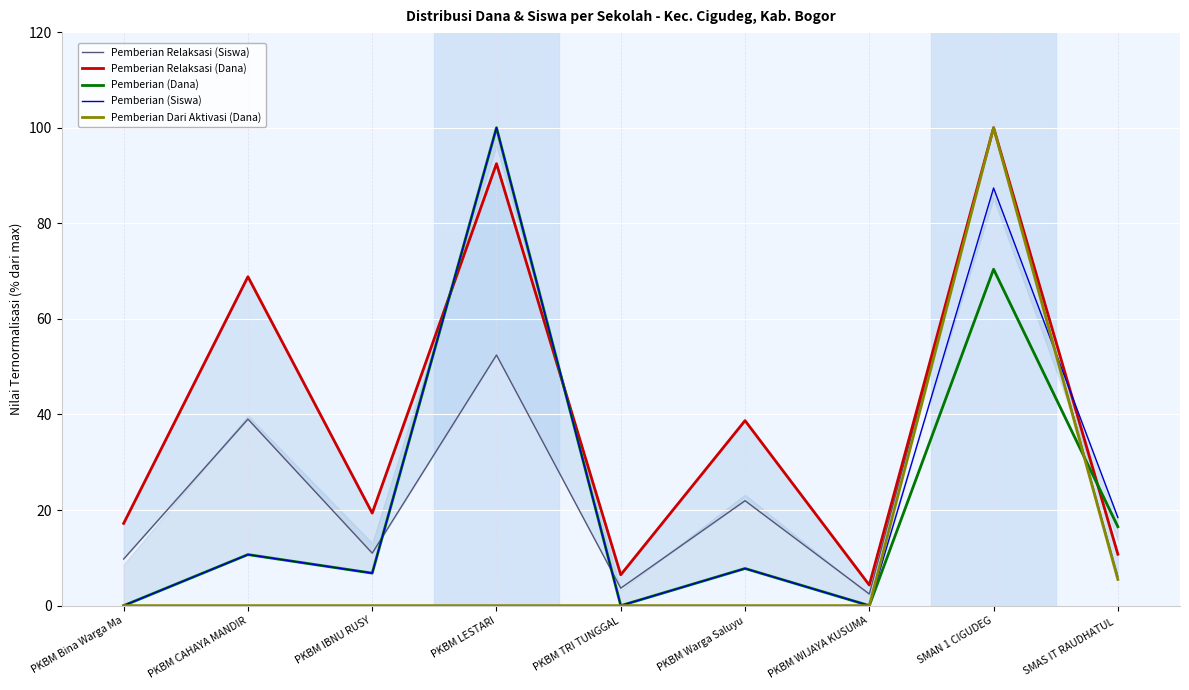

At which label does Pemberian Relaksasi (Dana) reach its peak?

SMAN 1 CIGUDEG